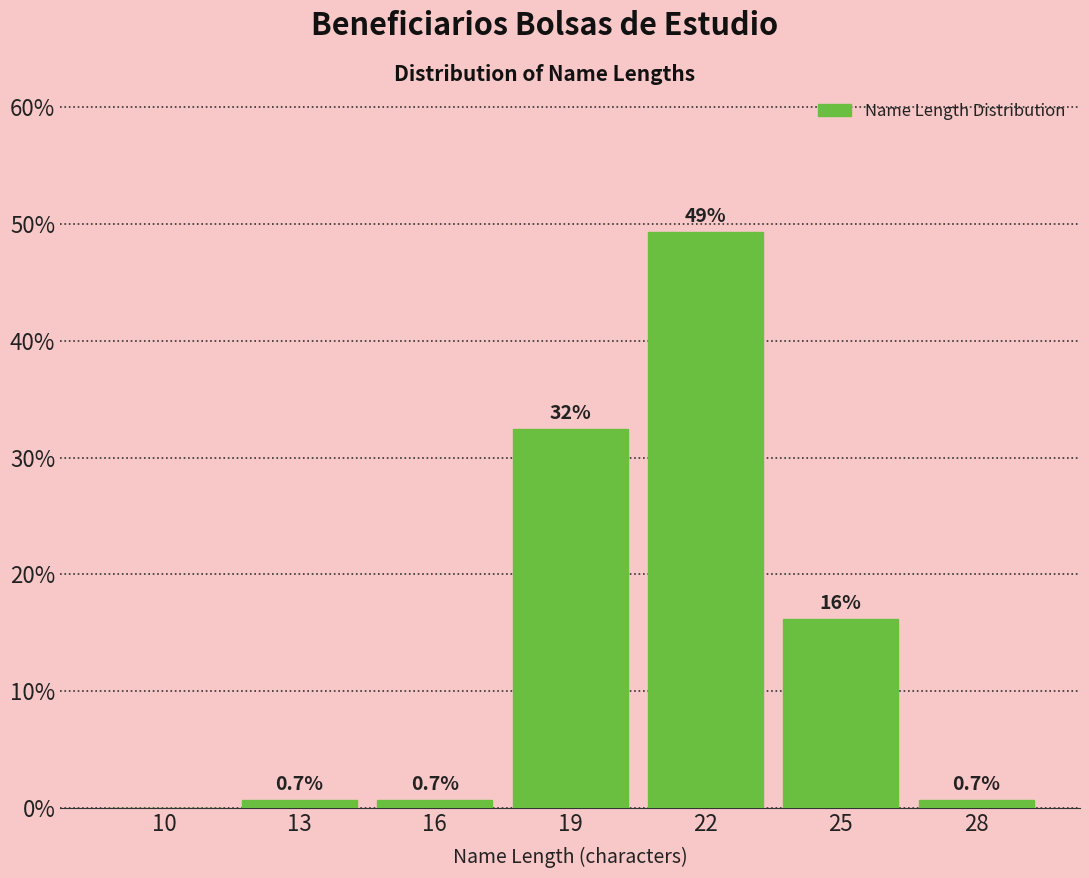

Reading left to right, transcribe all the data shown in this chart.

10=0.0	13=0.7	16=0.7	19=32.4	22=49.3	25=16.2	28=0.7